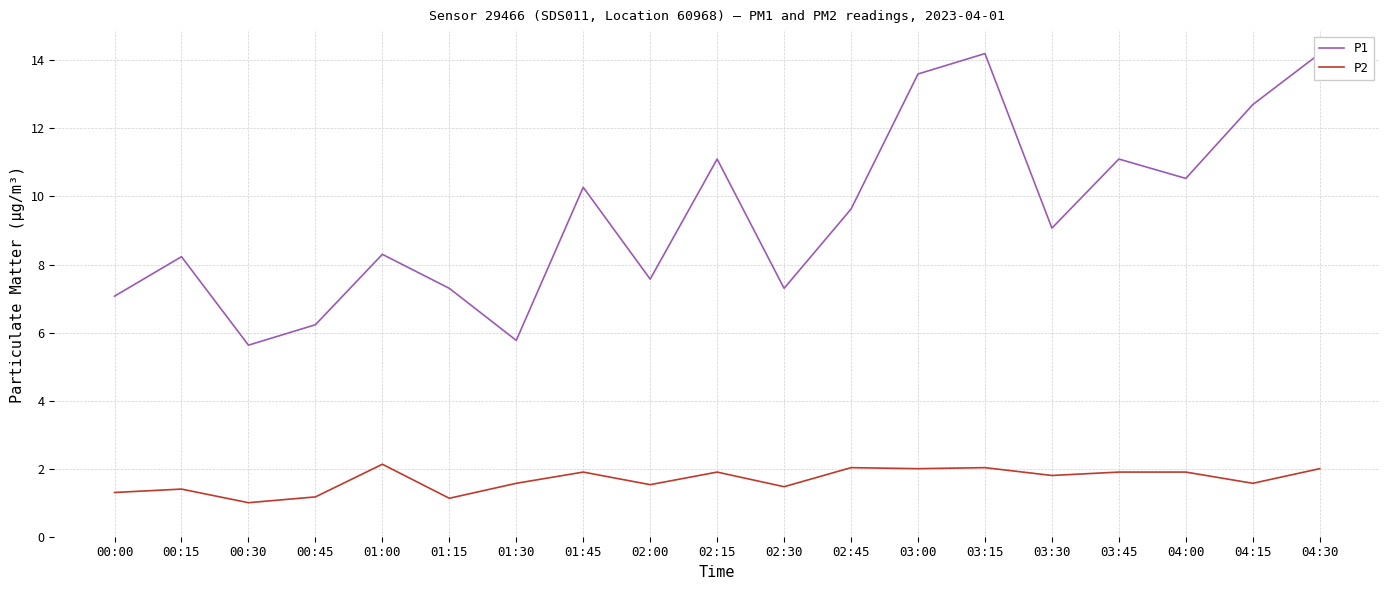

Where is P2 nearest to the value 1?

00:30